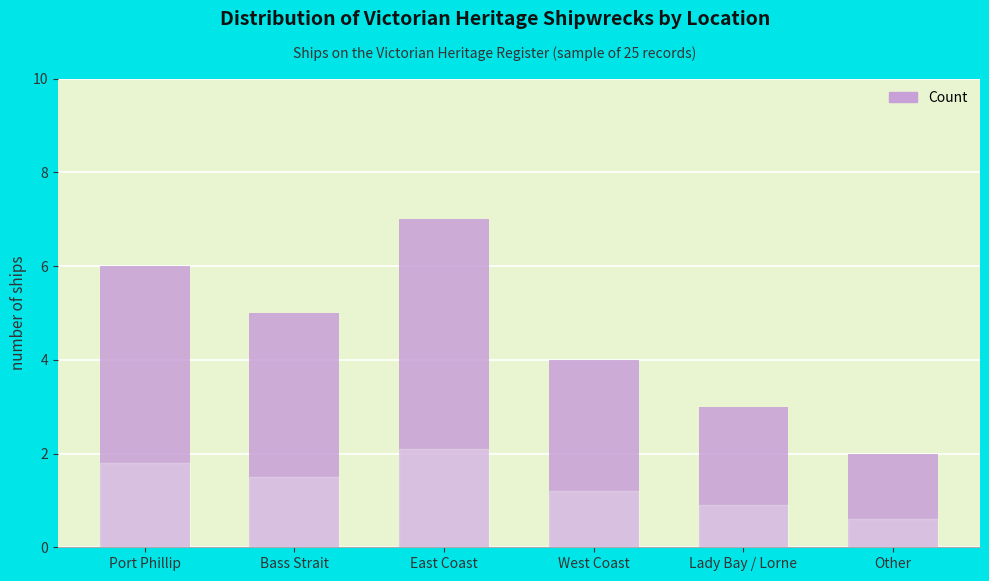

Which label corresponds to the smallest value in the chart?

Other